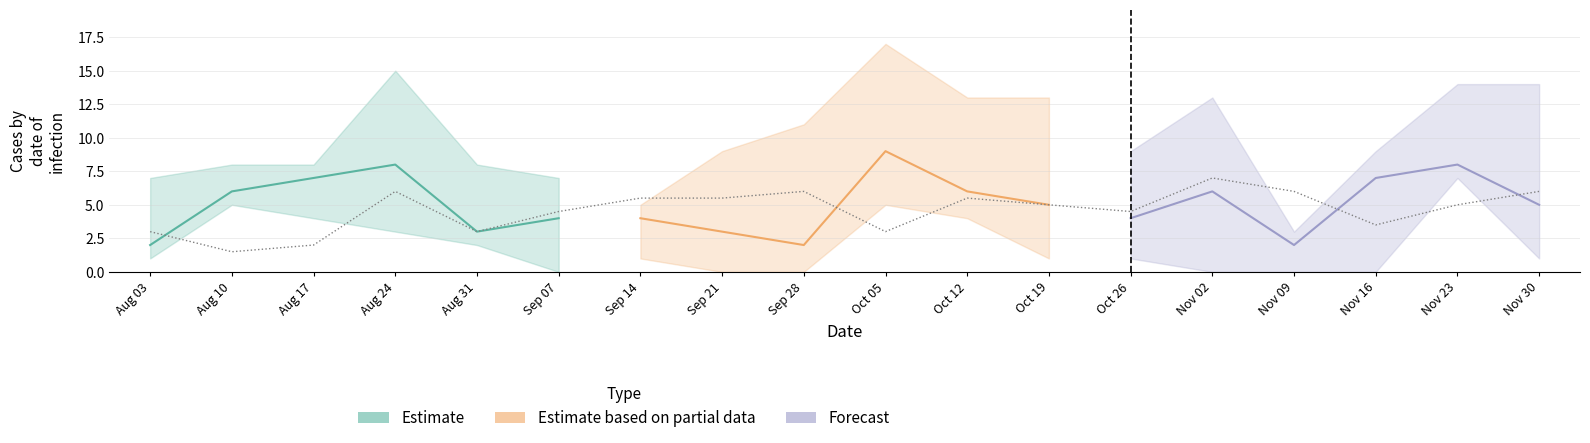

How many data points in Forecast are above 6?

2